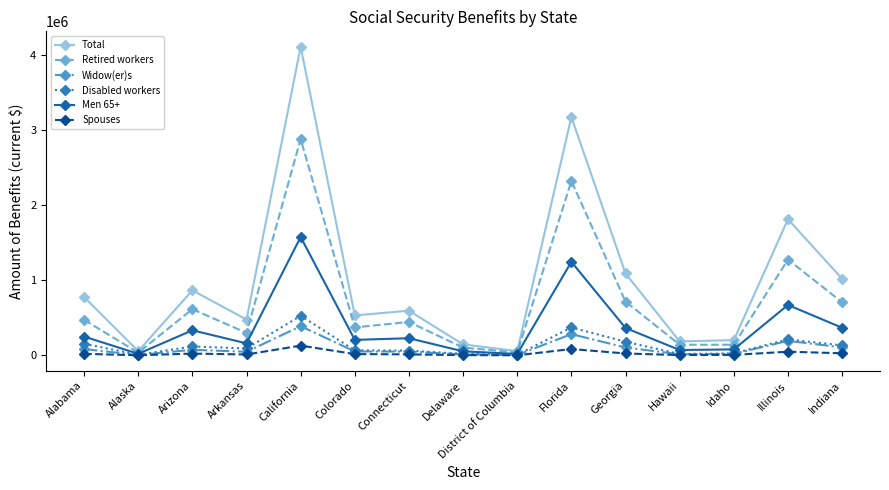

What is the label of the 5th point from the right?

Georgia